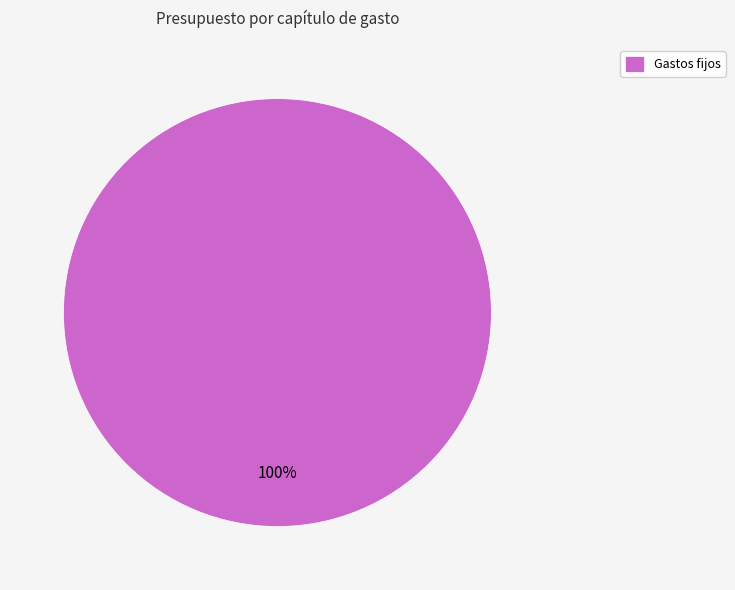

Does any single category account for the majority?

Yes